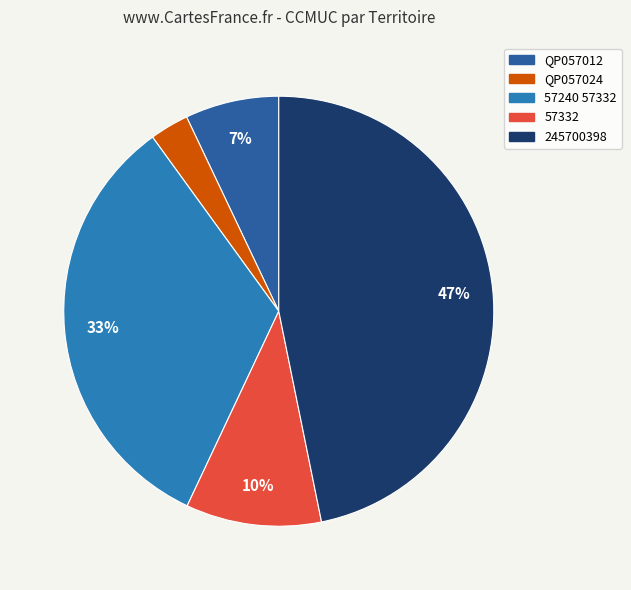

Is there a majority slice in this chart?

No